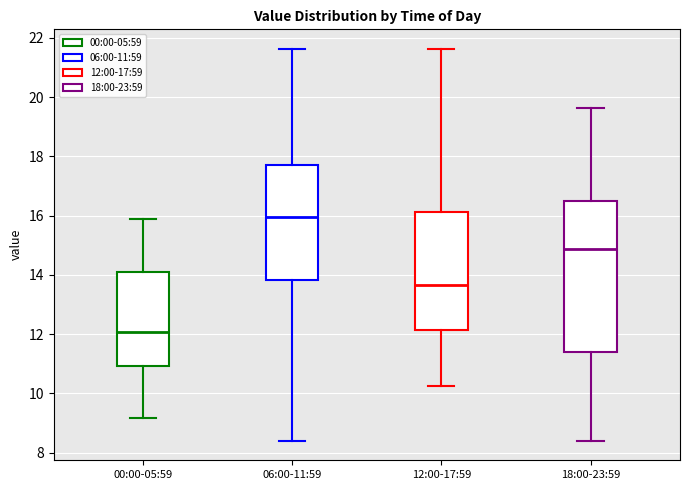

Which box is the tallest, from its lower edge to its upper edge?

18:00-23:59